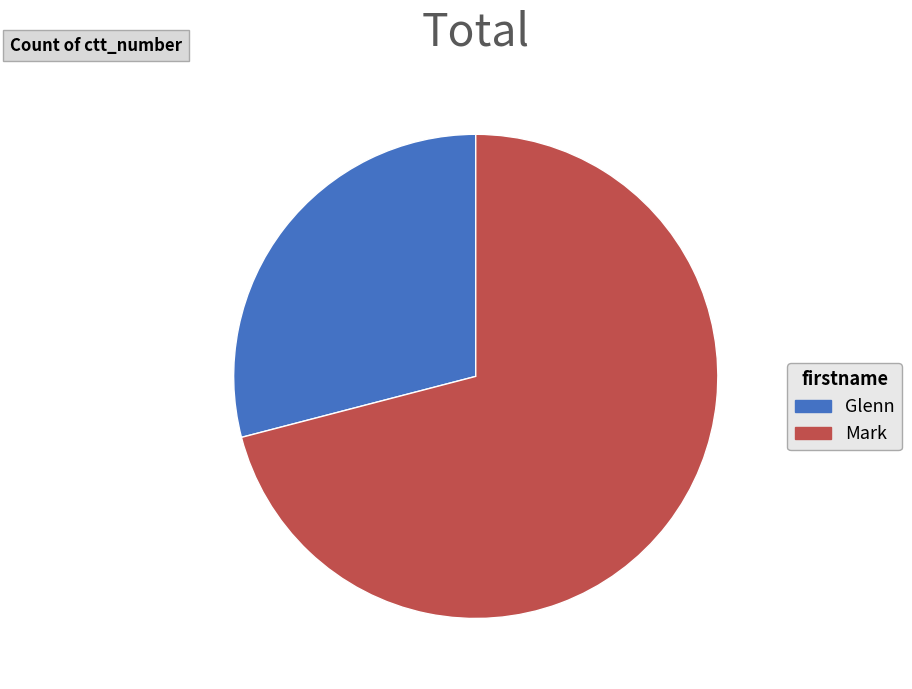

Do Mark and Glenn together represent more than half of the pie?

Yes